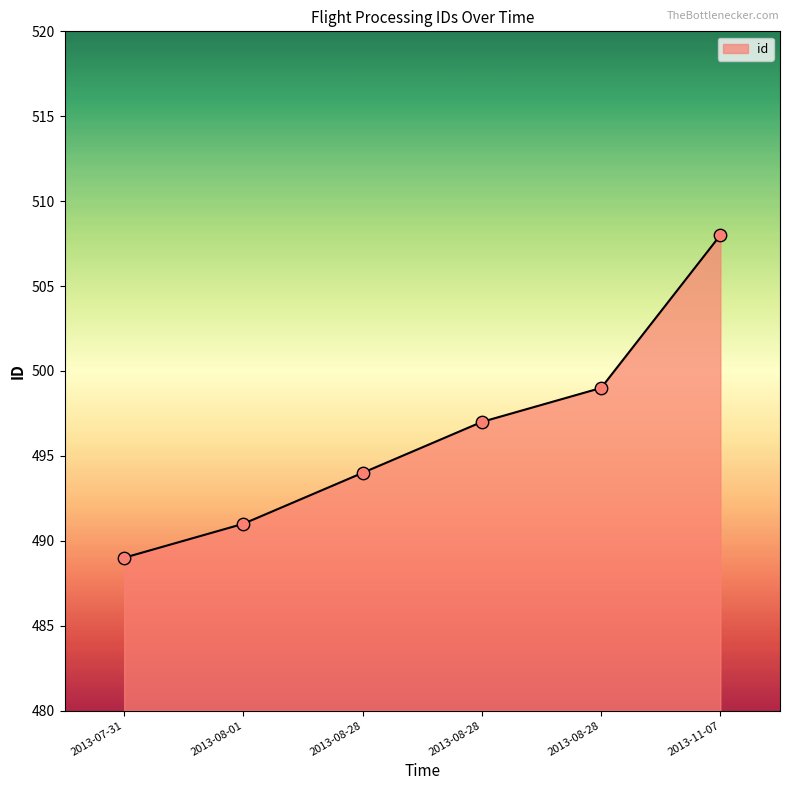

How many series are shown in this chart?

1